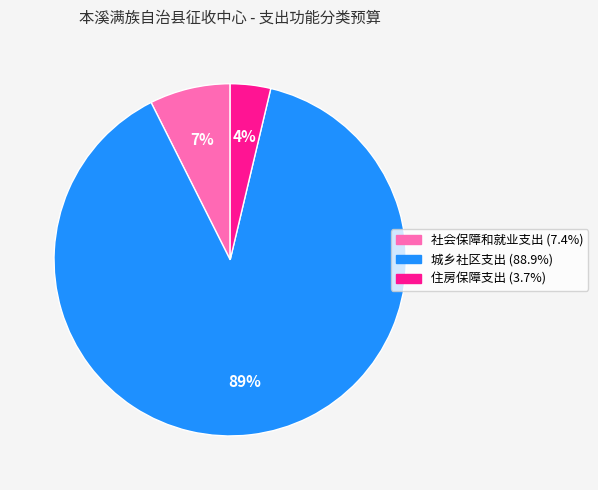

Count the number of slices in the pie.

3